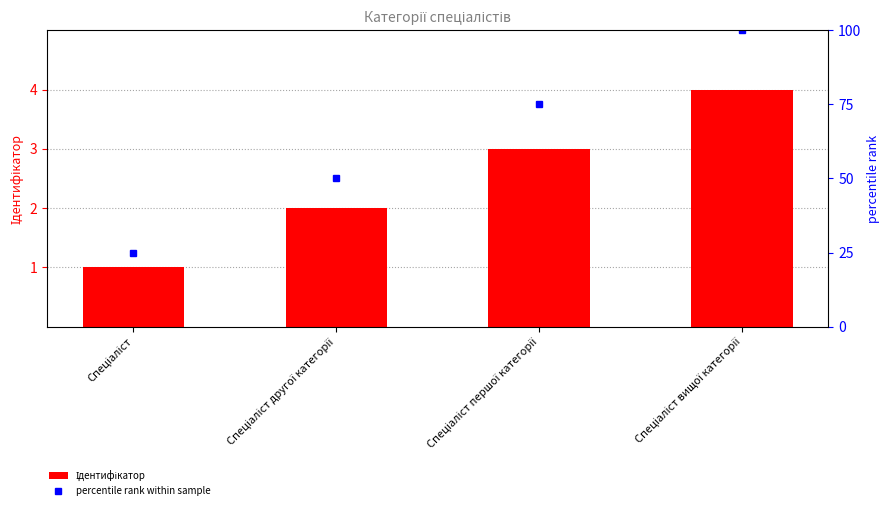

What is the difference between the maximum and second lowest values?

2